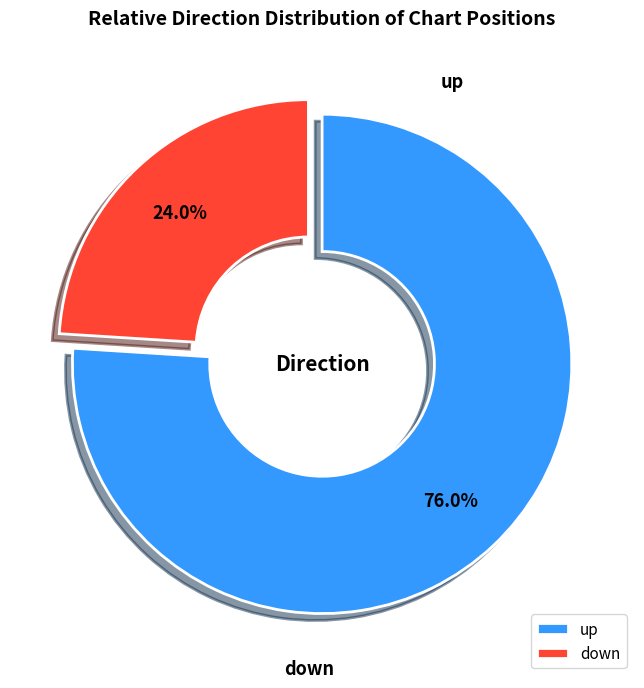

What percentage is NOT represented by up?

24.0%